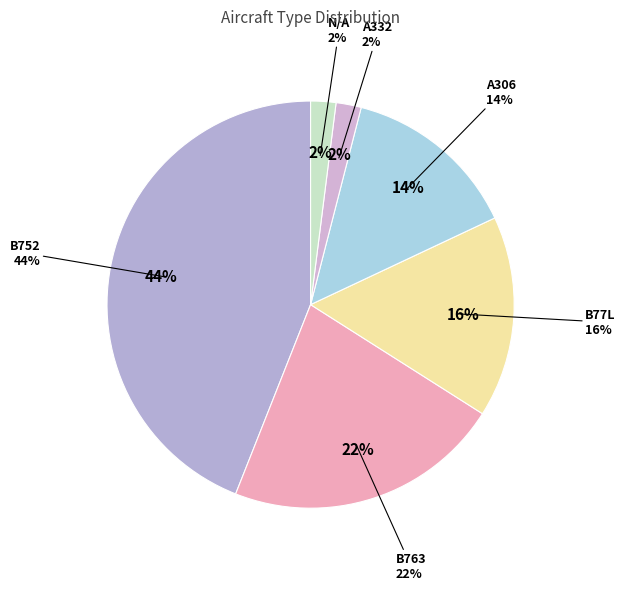

How many slices are in this pie chart?

6